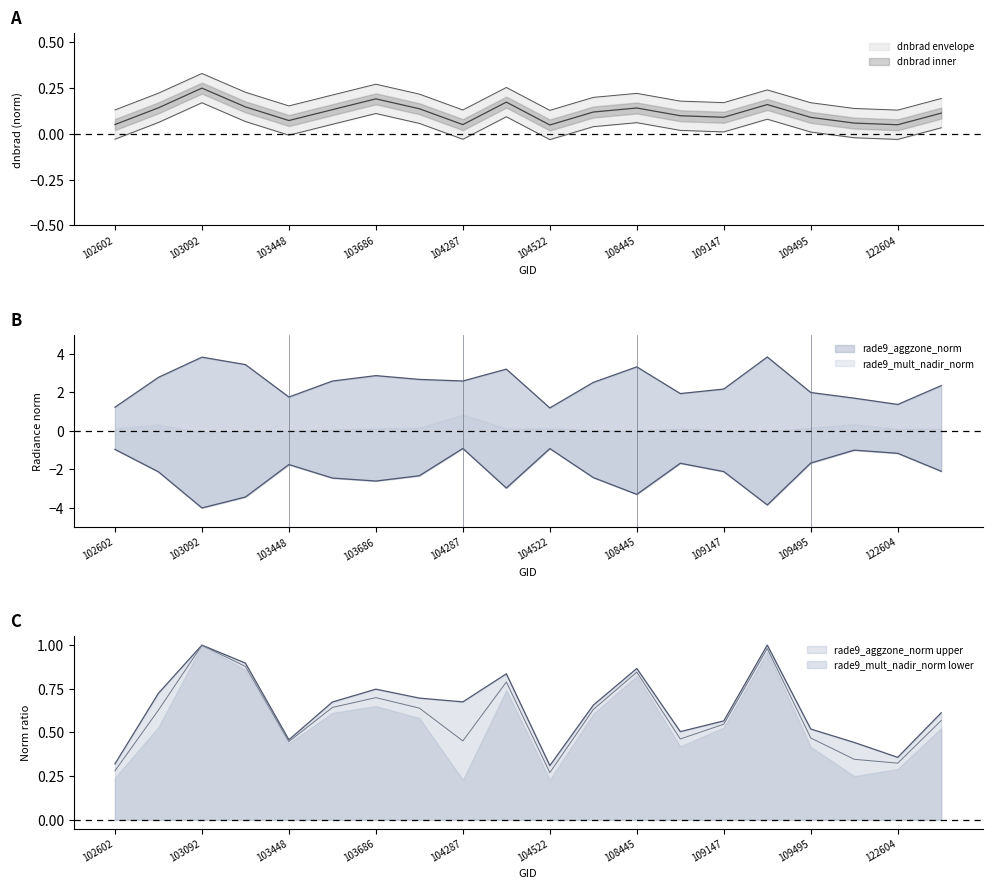

At how many categories does at least one series exceed 3?

5